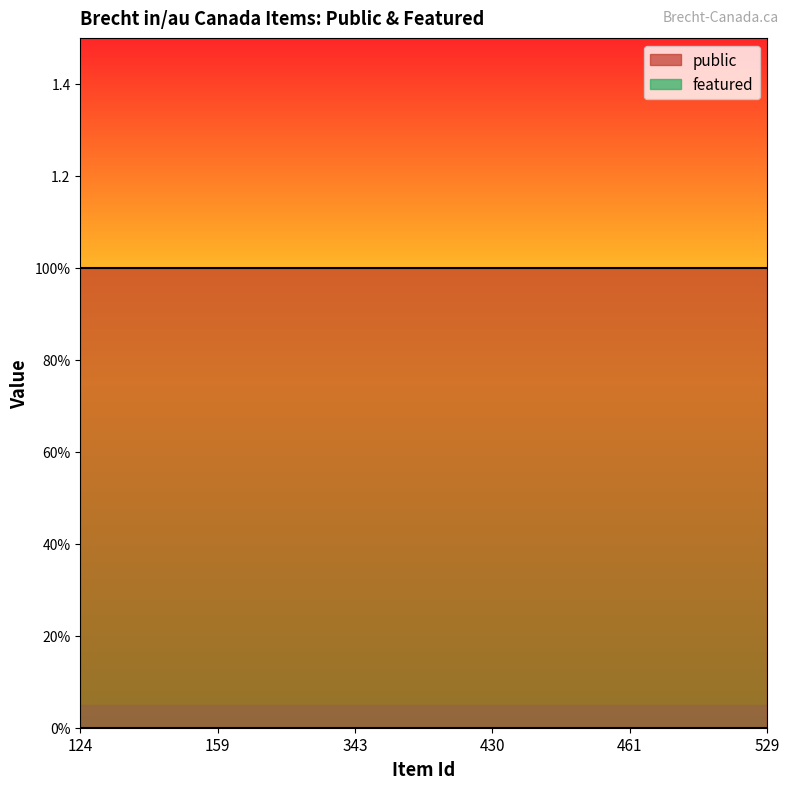

List the labels in order of public value, largest first.

124, 159, 343, 430, 461, 529